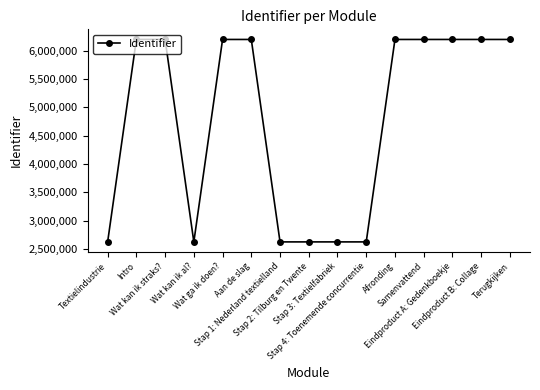

What is the average value?

4769398